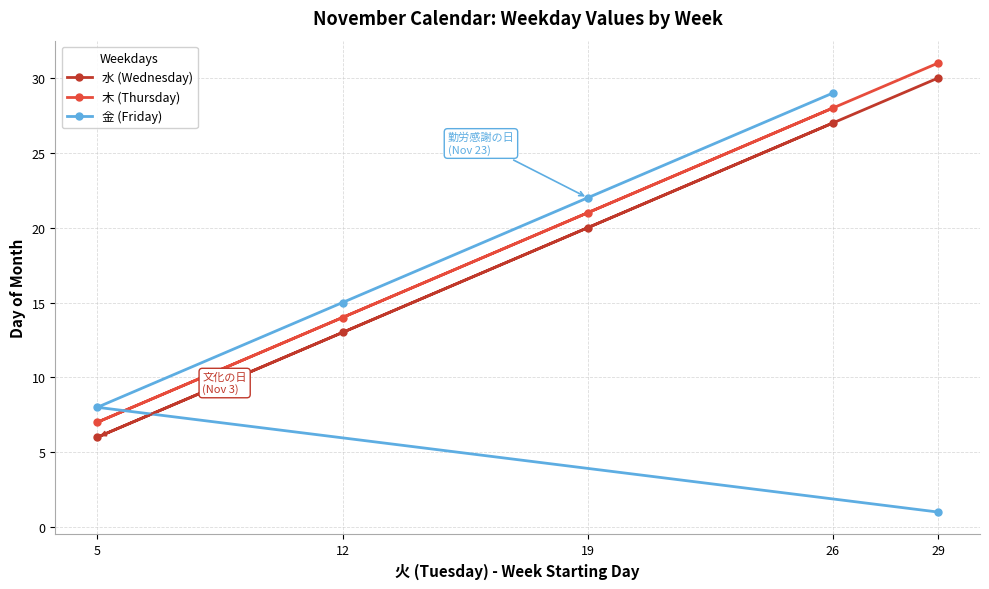

How many categories are shown in the chart?

5